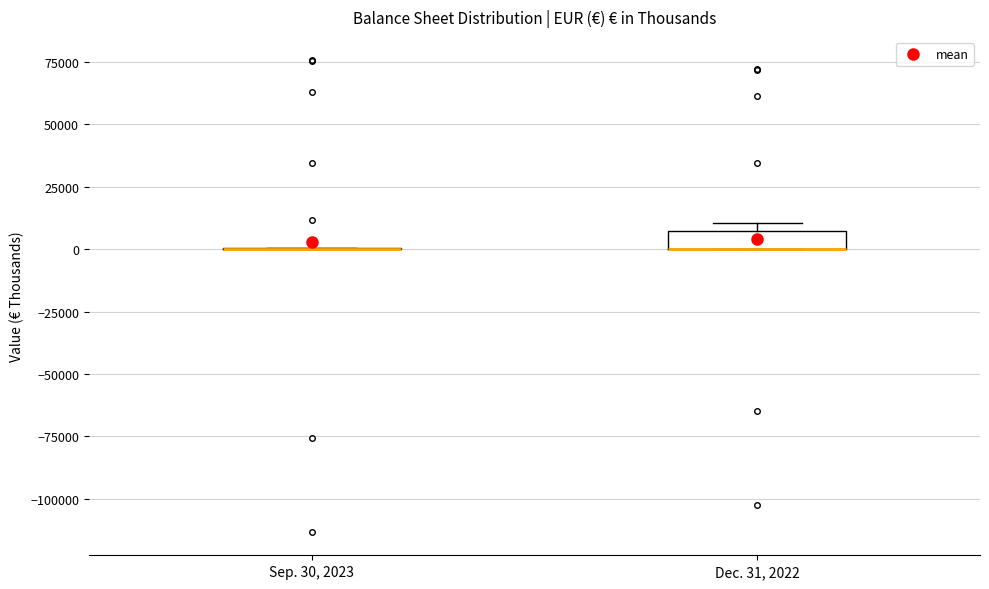

Which box is the tallest, from its lower edge to its upper edge?

Dec. 31, 2022